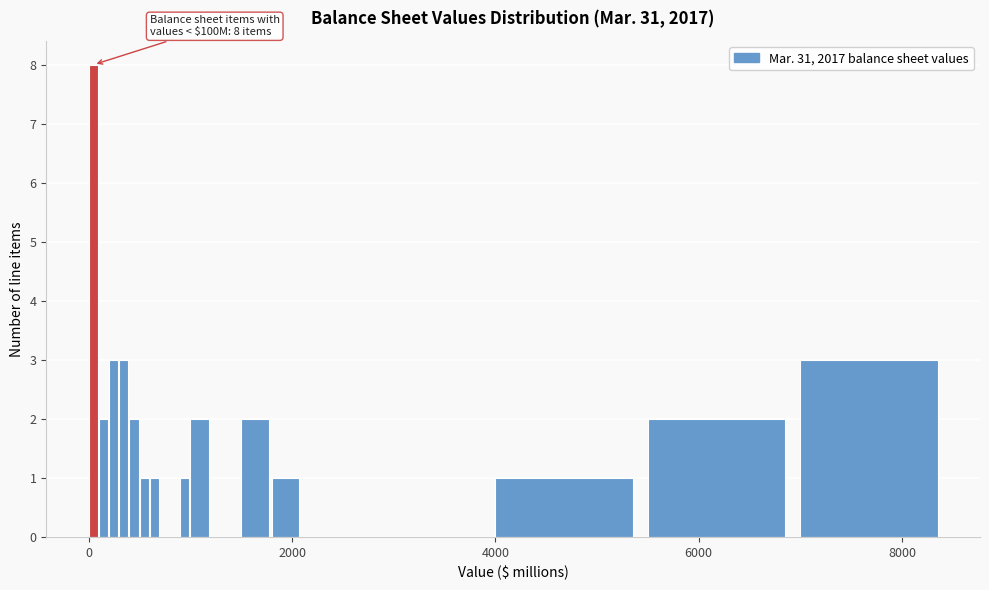

Read against the x-axis, roughly where is the centre of the tallest bar?

0